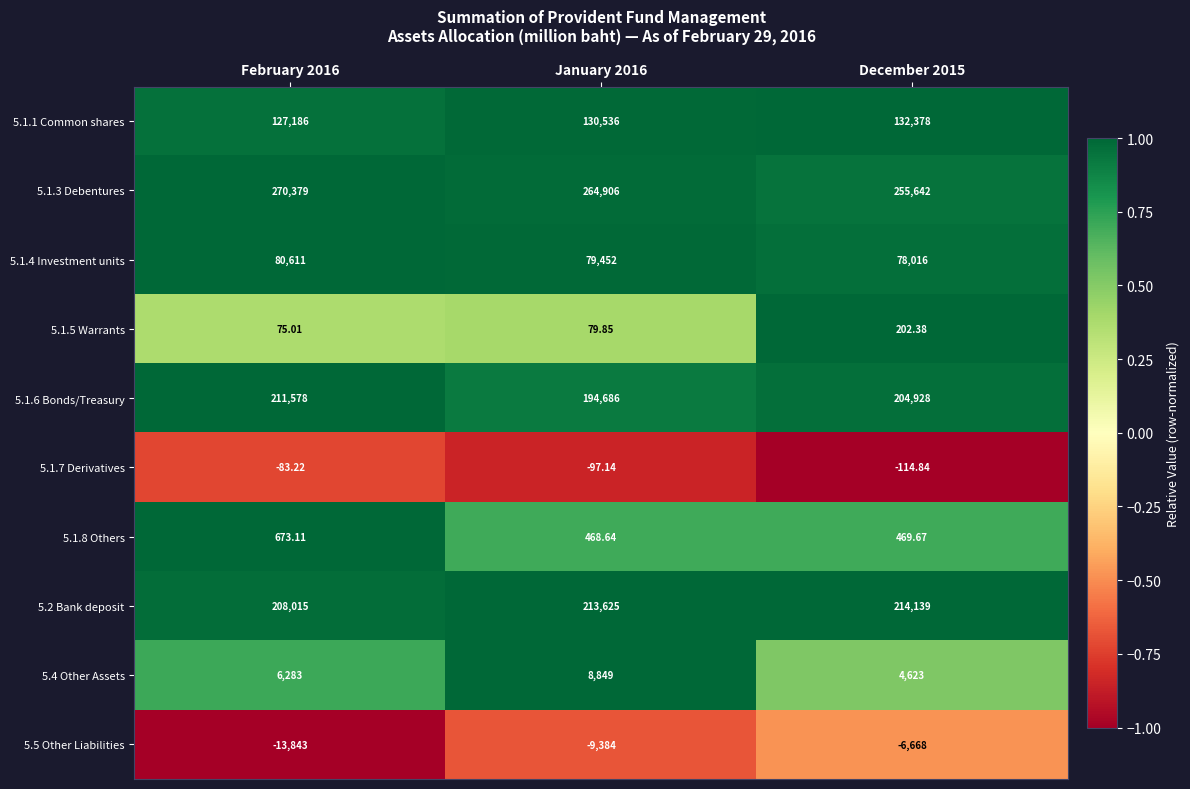

Is the value of 5.1.7 Derivatives at February 2016 greater than the value of 5.1.8 Others at February 2016?

No